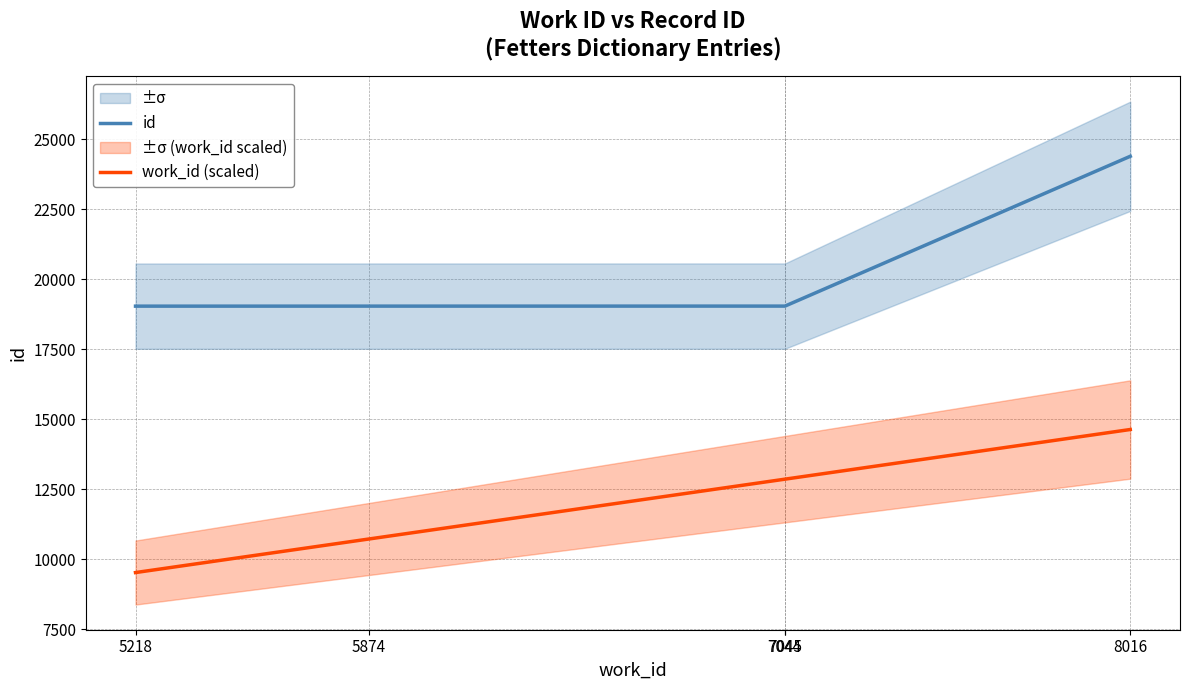

At which label does id reach its minimum?

5218